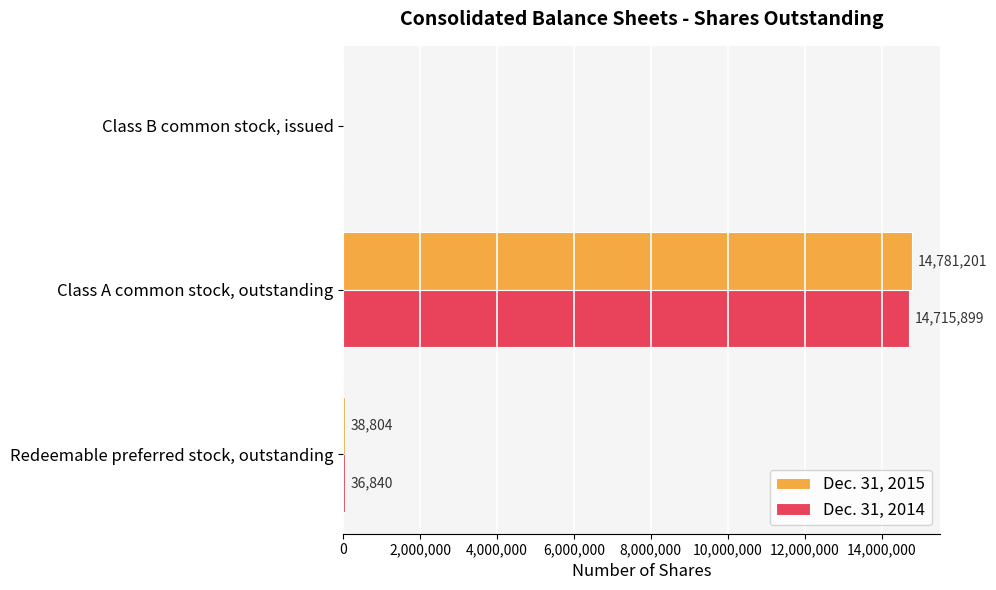

What is the greatest value displayed?

14781201